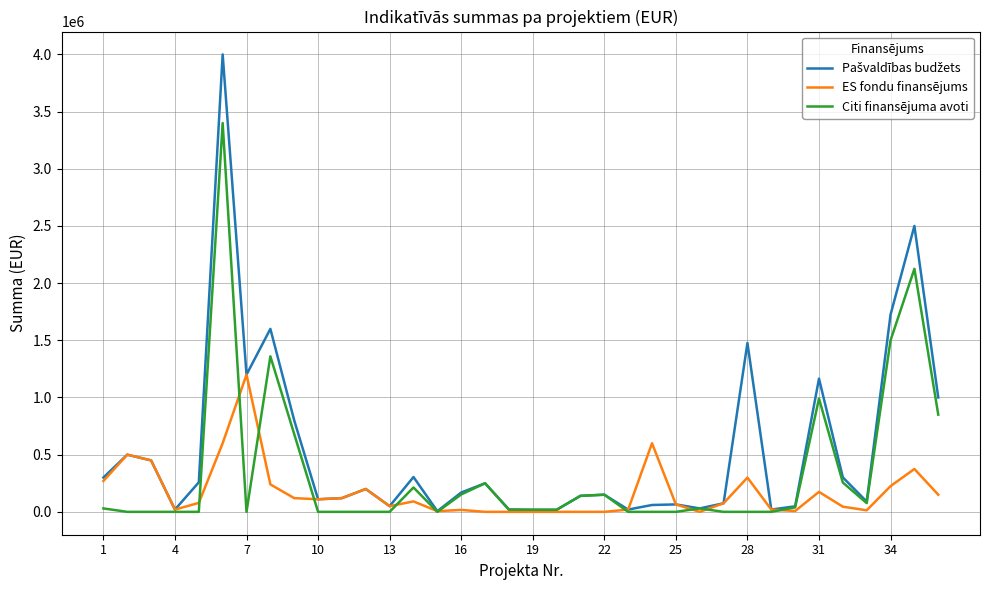

What is the maximum value for Citi finansējuma avoti?

3400000.0